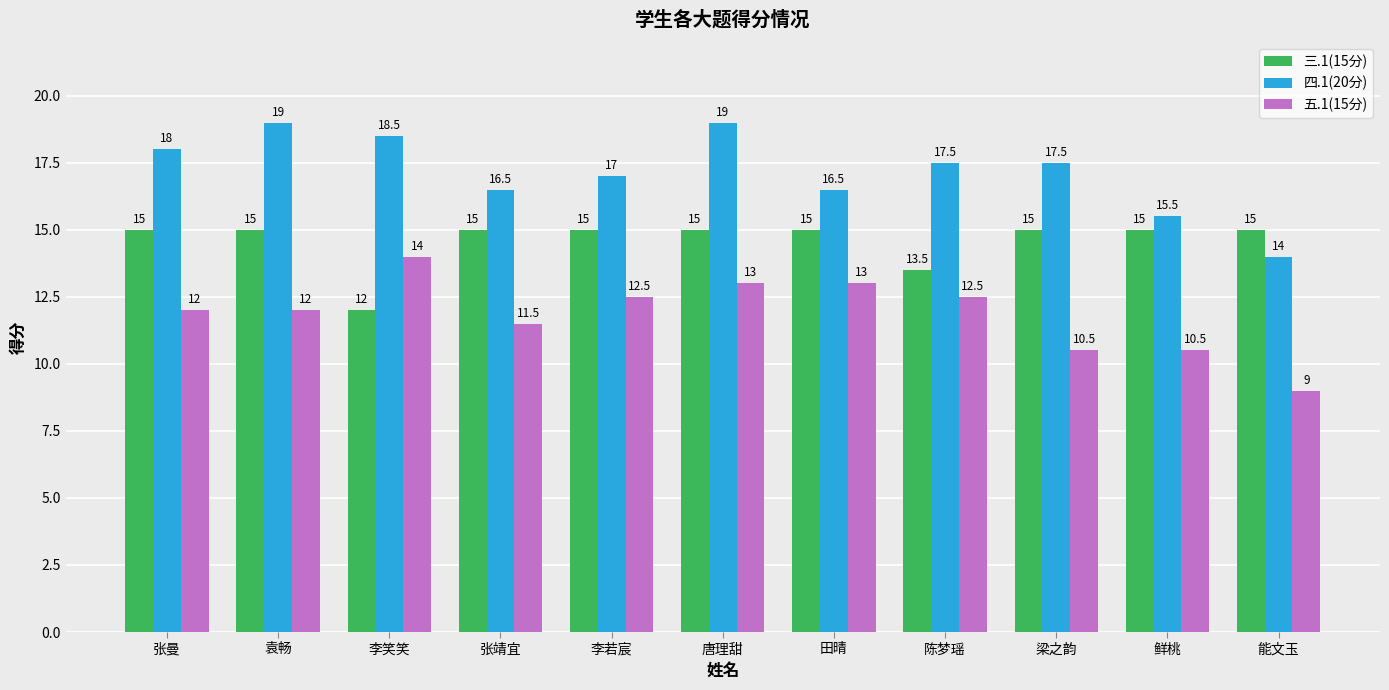

Which series changed the most between 张曼 and 李若宸?

四.1(20分)